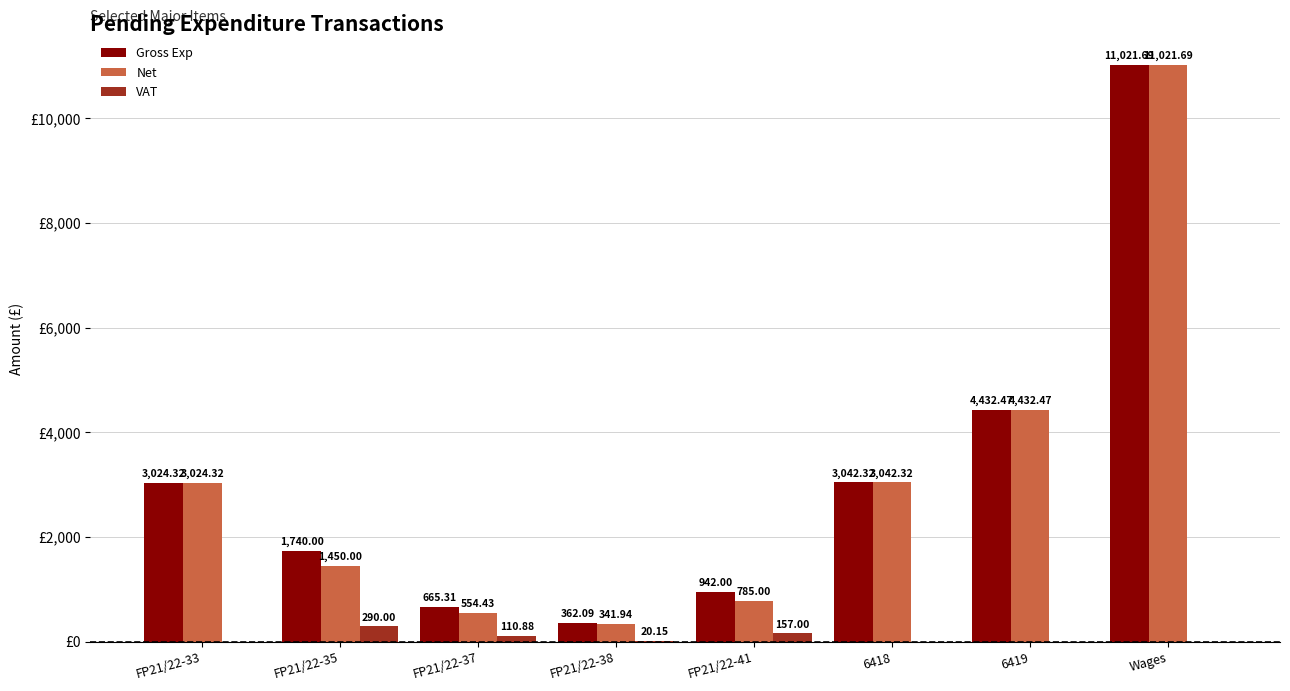

At which category is the sum across all series the highest?

Wages